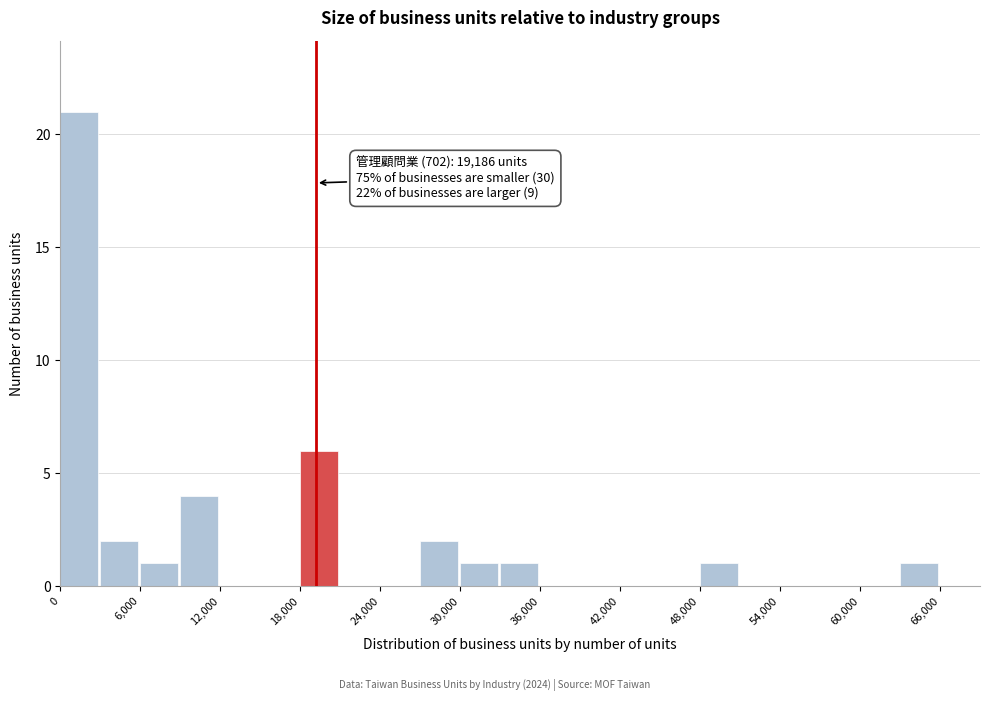

Read against the x-axis, roughly where is the centre of the tallest bar?

1000